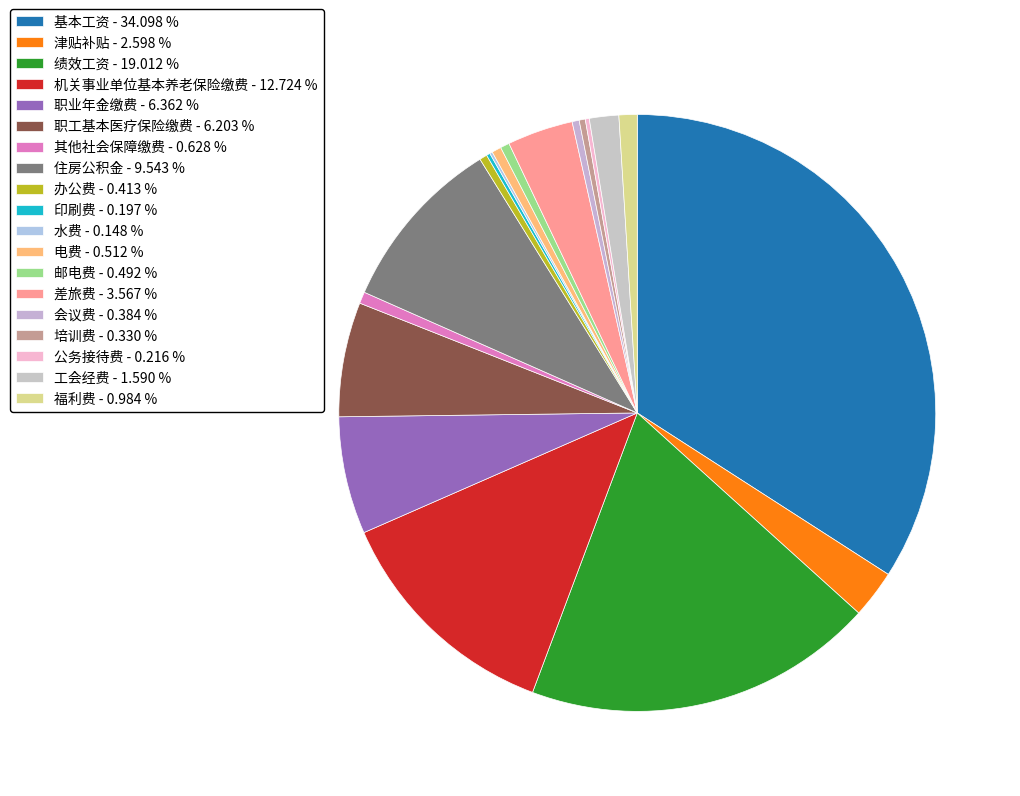

Between 绩效工资 and 职业年金缴费, which is larger?

绩效工资